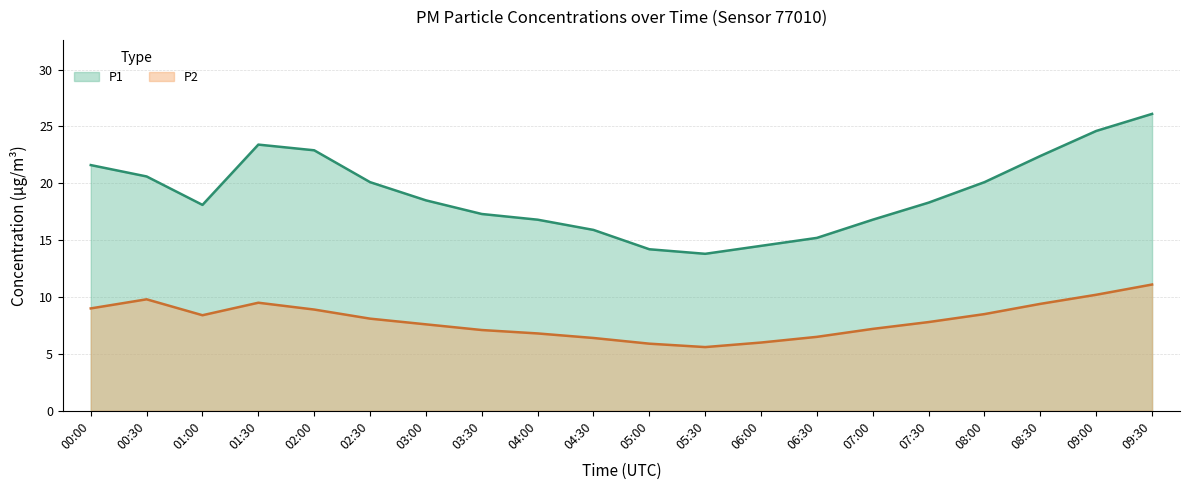

Which category has the highest value in the P1 series?

09:30